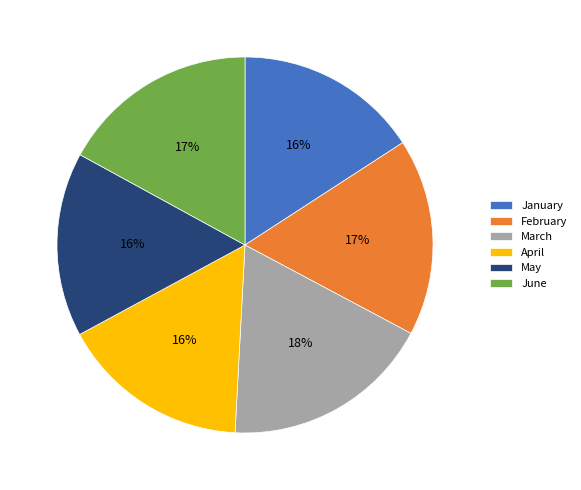

How many segments does this pie chart have?

6